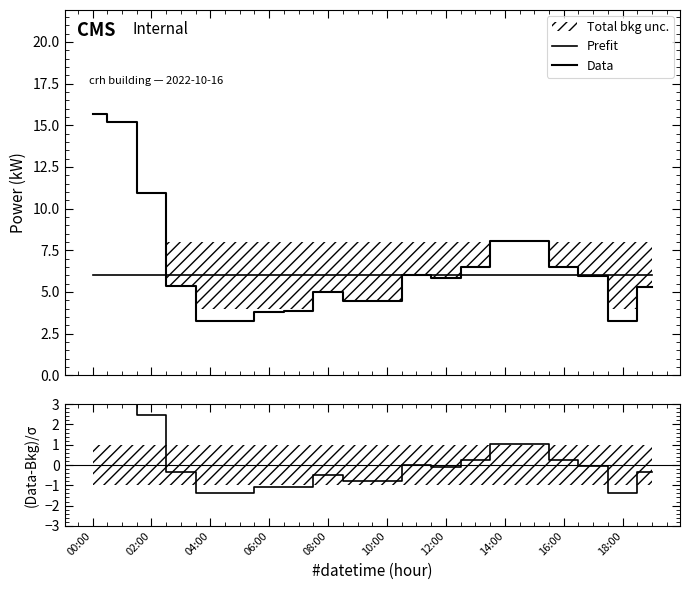

At 00:00, list the series in order from largest to smallest.

Data, Prefit, (Data-Bkg)/σ